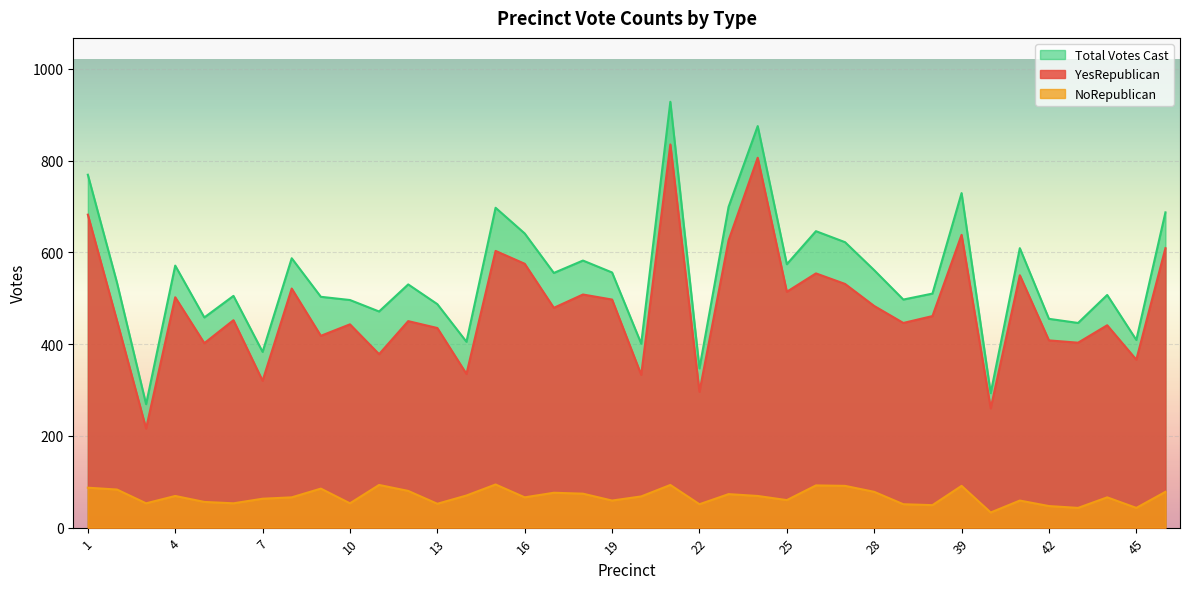

Count the number of categories in the chart.

38